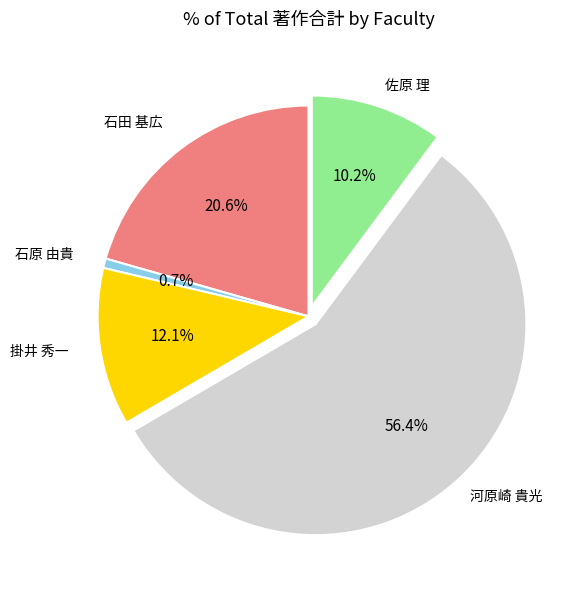

What is the total percentage of 石田 基広 and 掛井 秀一?

32.7%